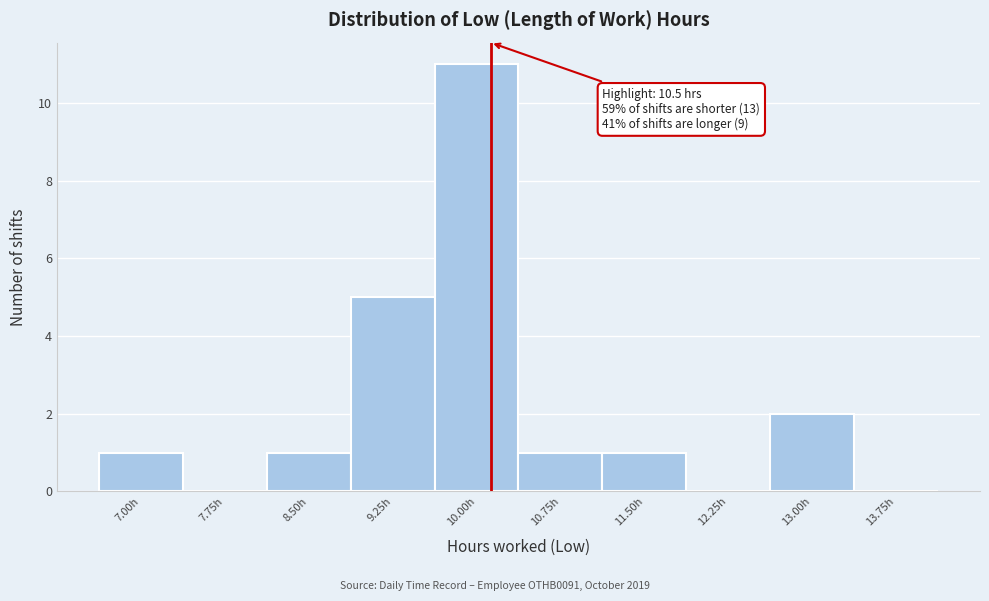

Reading left to right, list all the values displayed in this chart.

7.00h=1	7.75h=0	8.50h=1	9.25h=5	10.00h=11	10.75h=1	11.50h=1	12.25h=0	13.00h=2	13.75h=0